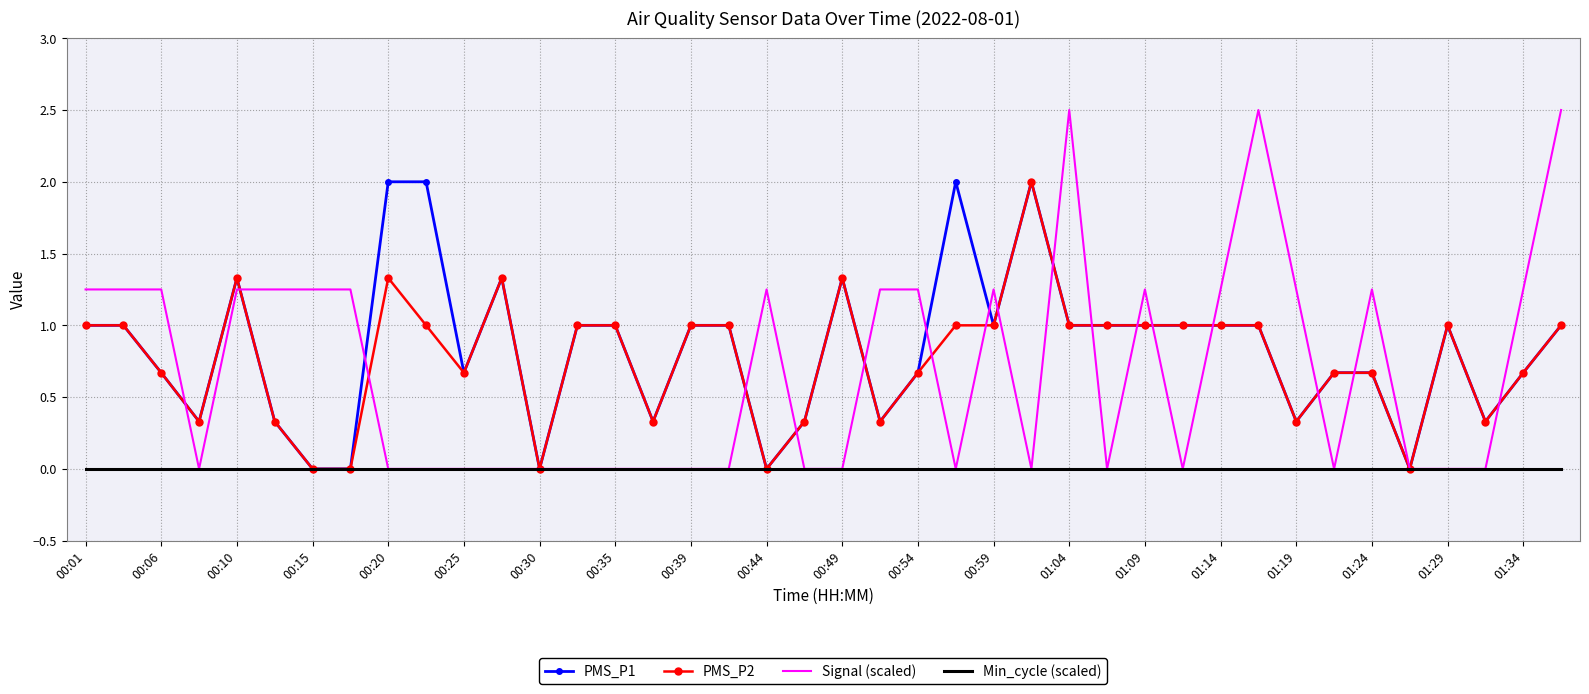

What are all the series names shown in the legend?

PMS_P1, PMS_P2, Signal (scaled), Min_cycle (scaled)